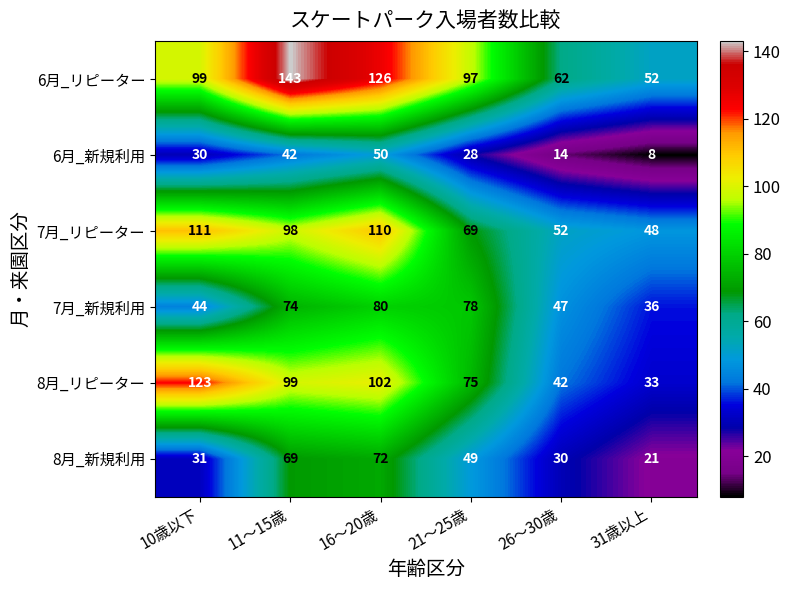

Rank the series at 11～15歳 from highest to lowest value.

6月_リピーター, 8月_リピーター, 7月_リピーター, 7月_新規利用, 8月_新規利用, 6月_新規利用